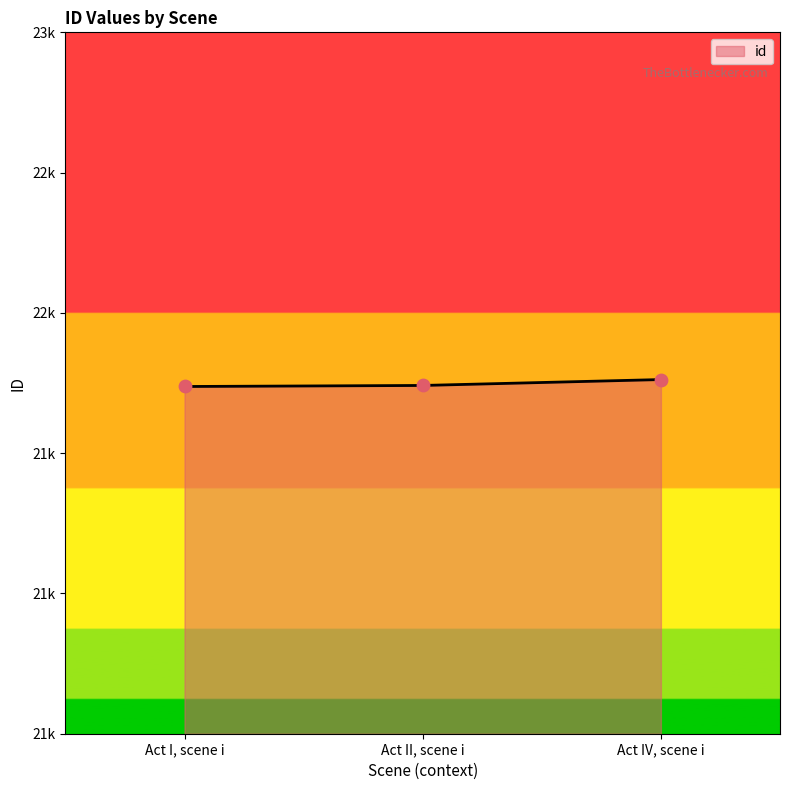

What is the ratio of the value at Act II, scene i to the value at Act IV, scene i?

1.0